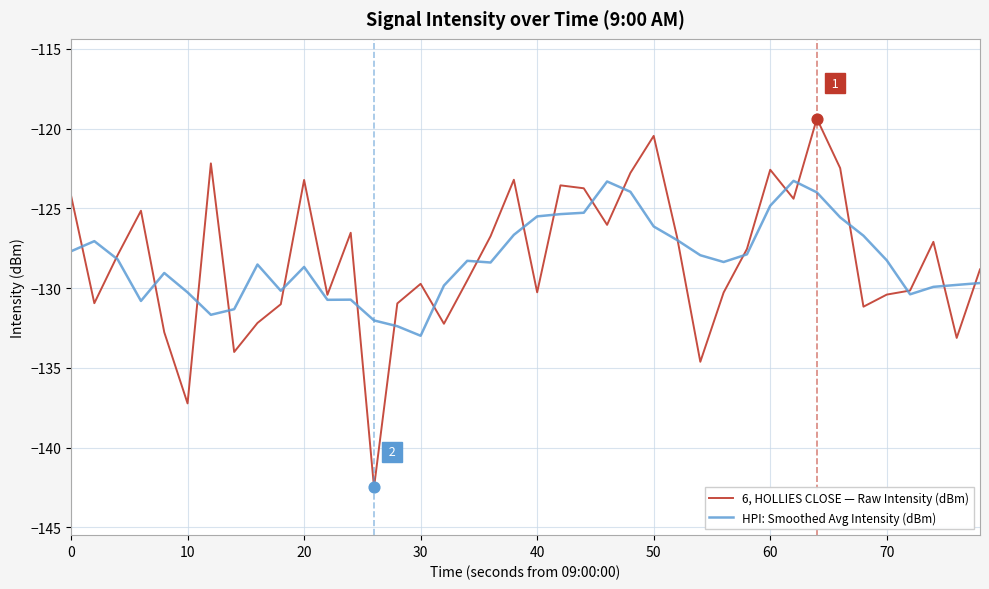

List the series in order of their overall mean, lowest first.

HPI: Smoothed Avg Intensity (dBm), 6, HOLLIES CLOSE — Raw Intensity (dBm)